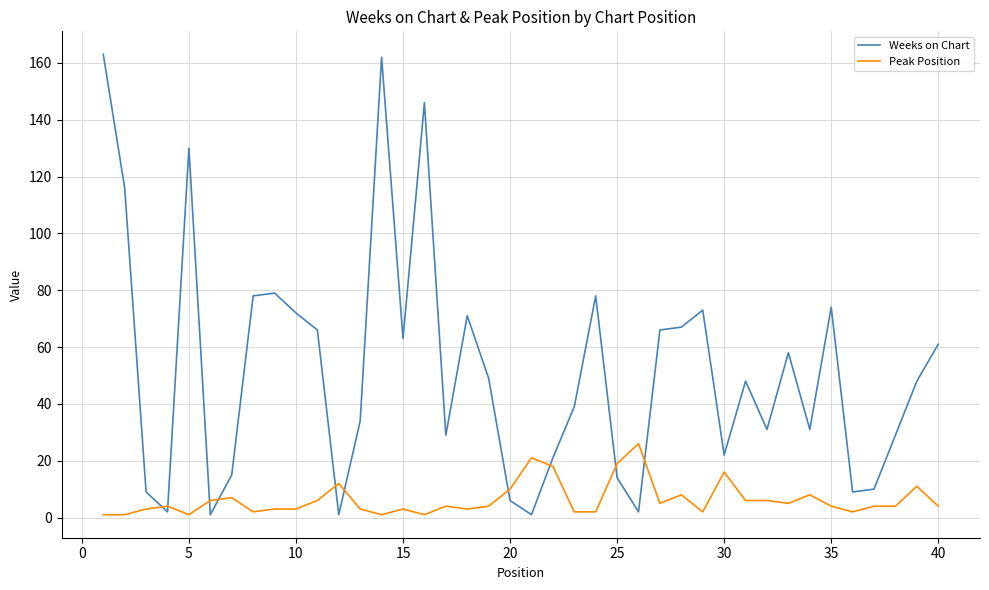

What is the difference between the maximum and minimum values in the Peak Position series?

25